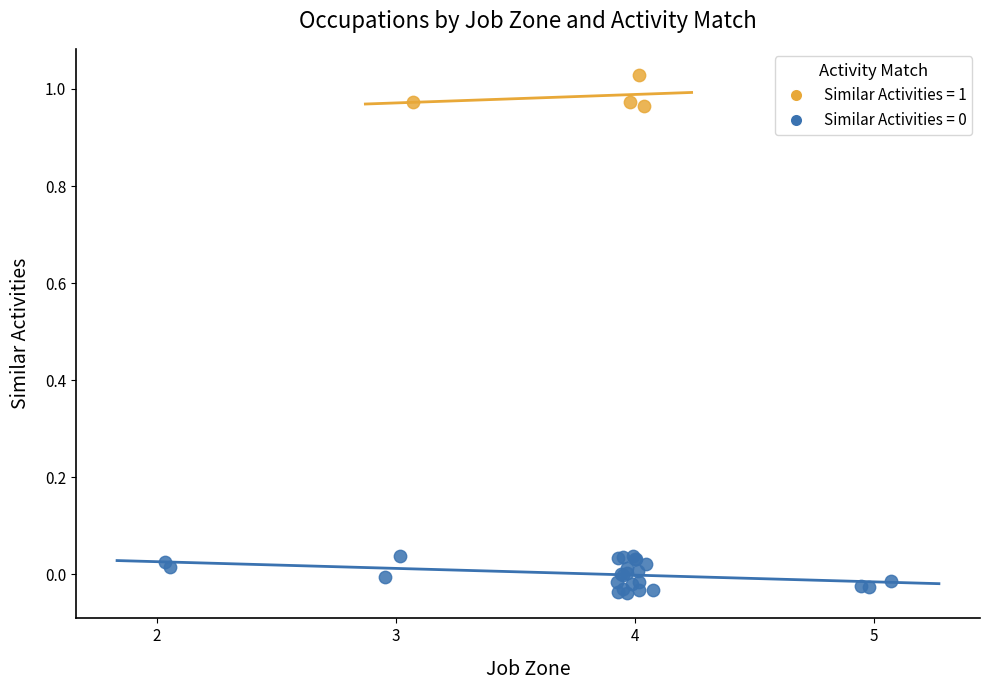

Which series contains the highest Y value?

Similar Activities = 1